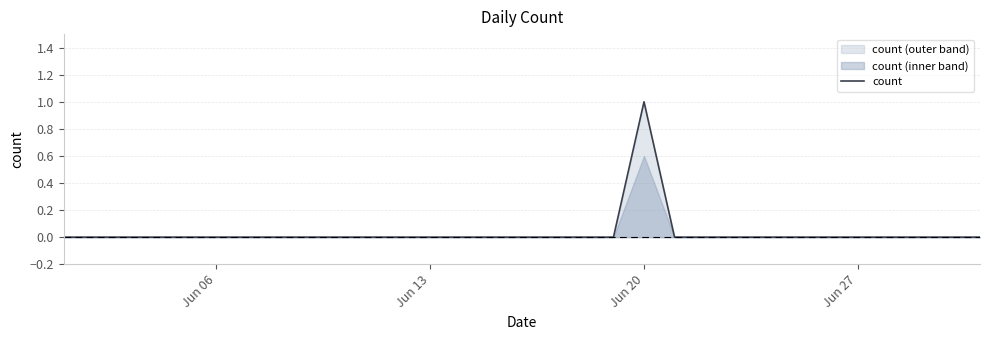

Which category has the highest value in the count series?

Jun 20